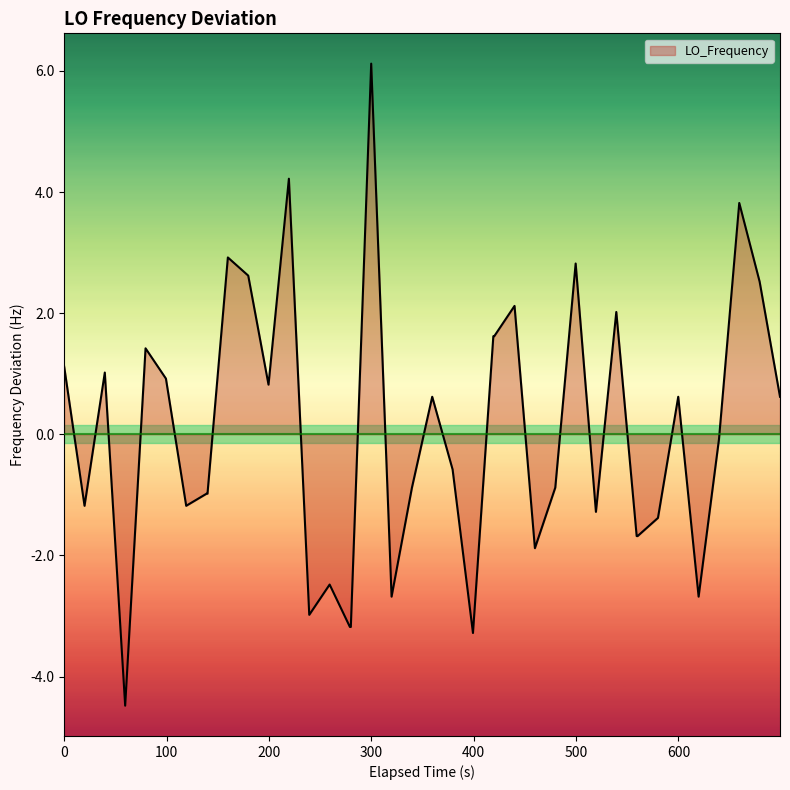

What is the maximum value shown in the chart?

6.1